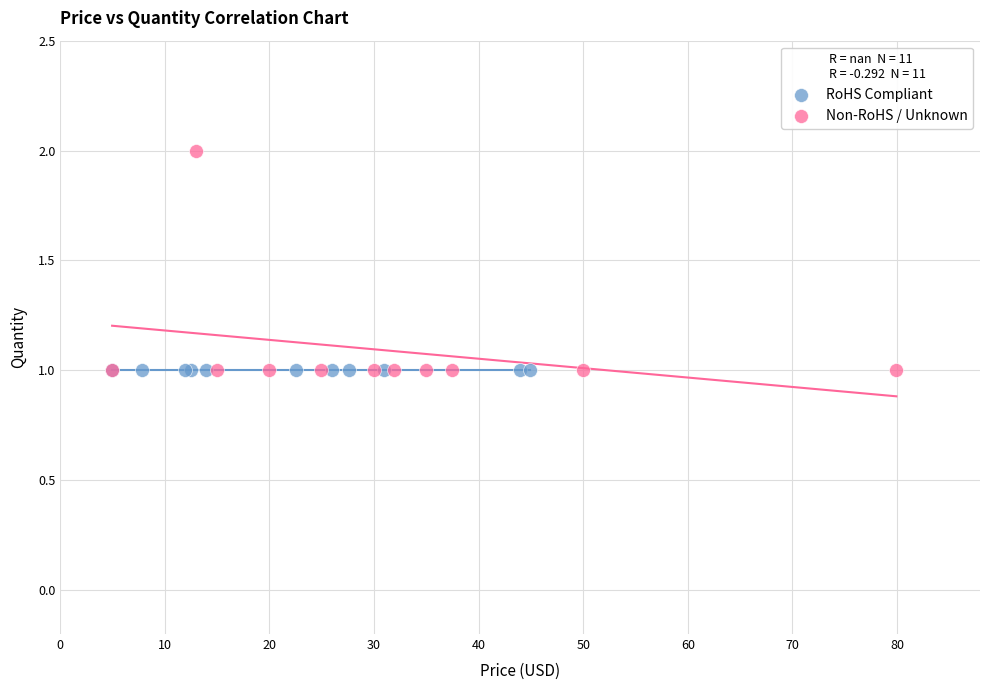

Which series contains the highest Y value?

Non-RoHS / Unknown